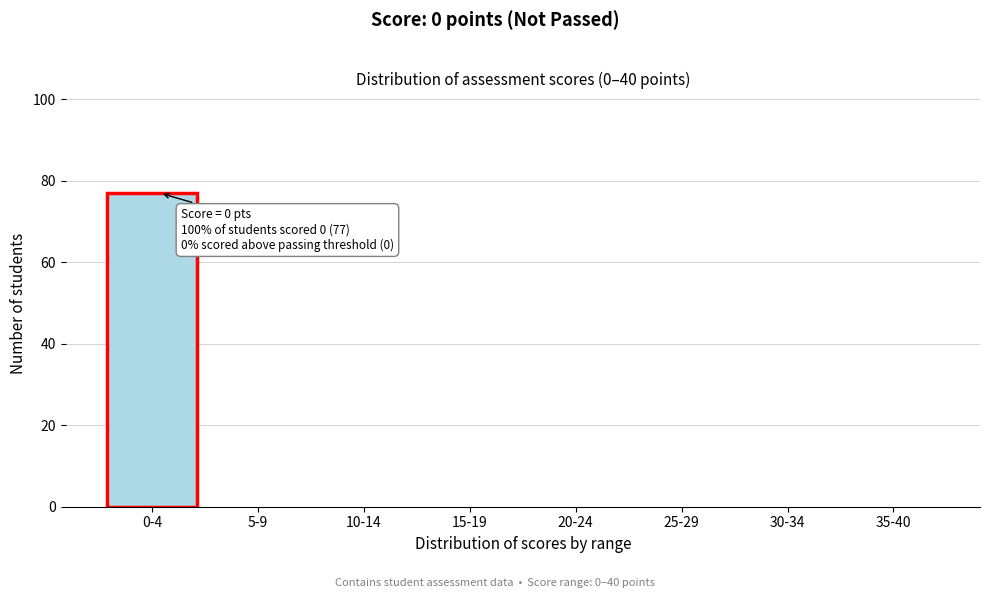

Reading left to right, transcribe all the data shown in this chart.

0-4=77	5-9=0	10-14=0	15-19=0	20-24=0	25-29=0	30-34=0	35-40=0